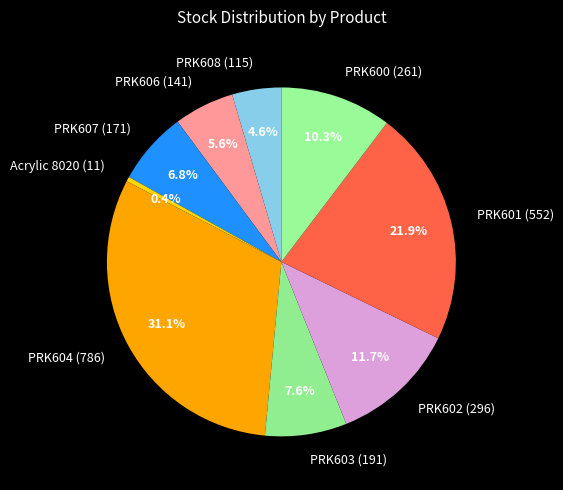

Which slice is the largest?

PRK604 (786)